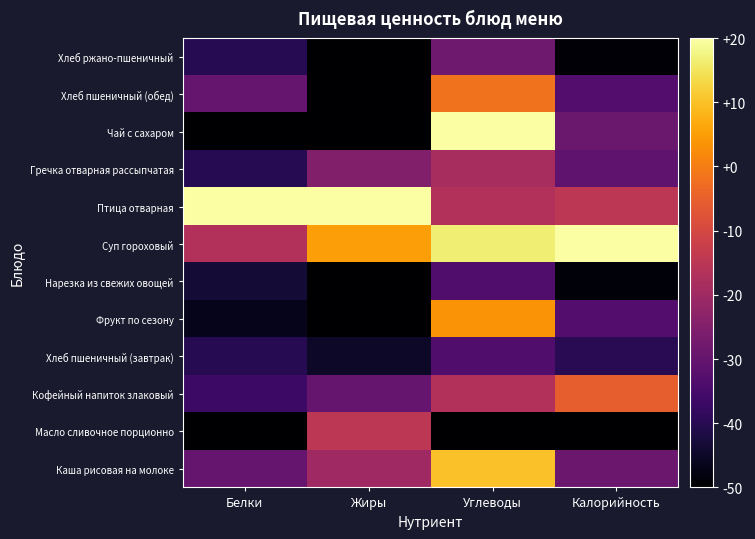

How many distinct data groups are displayed?

12